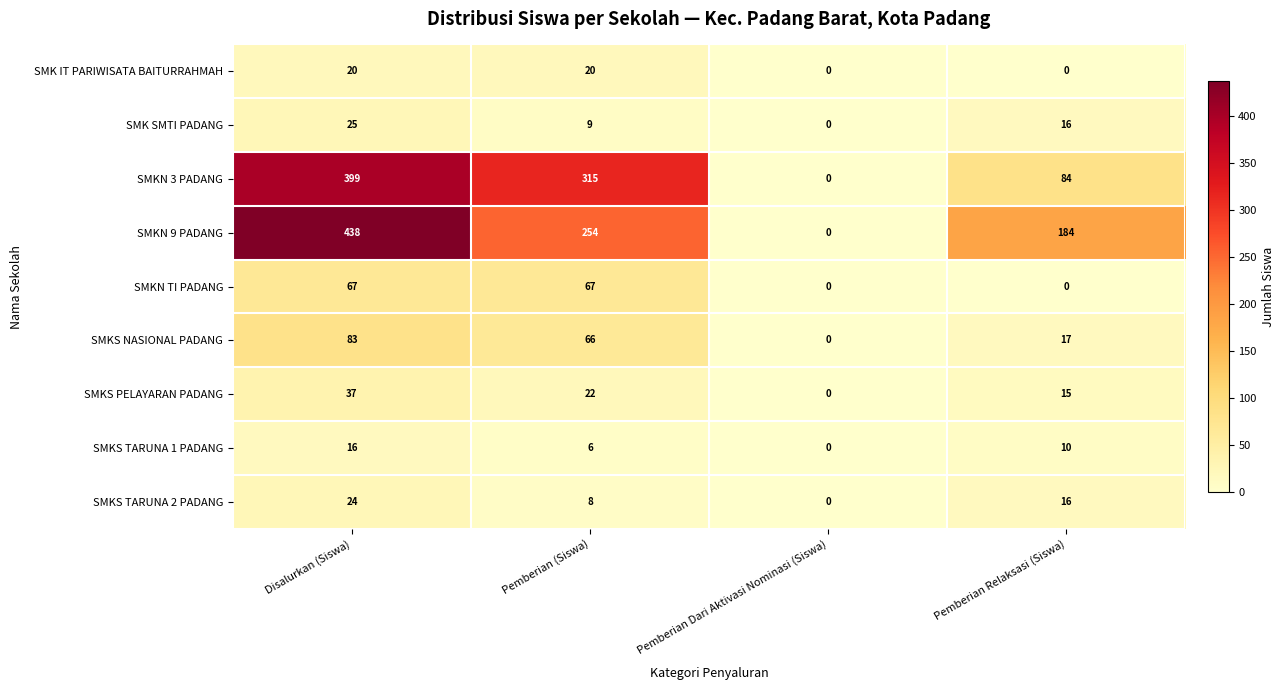

How many data points does each series have?

4